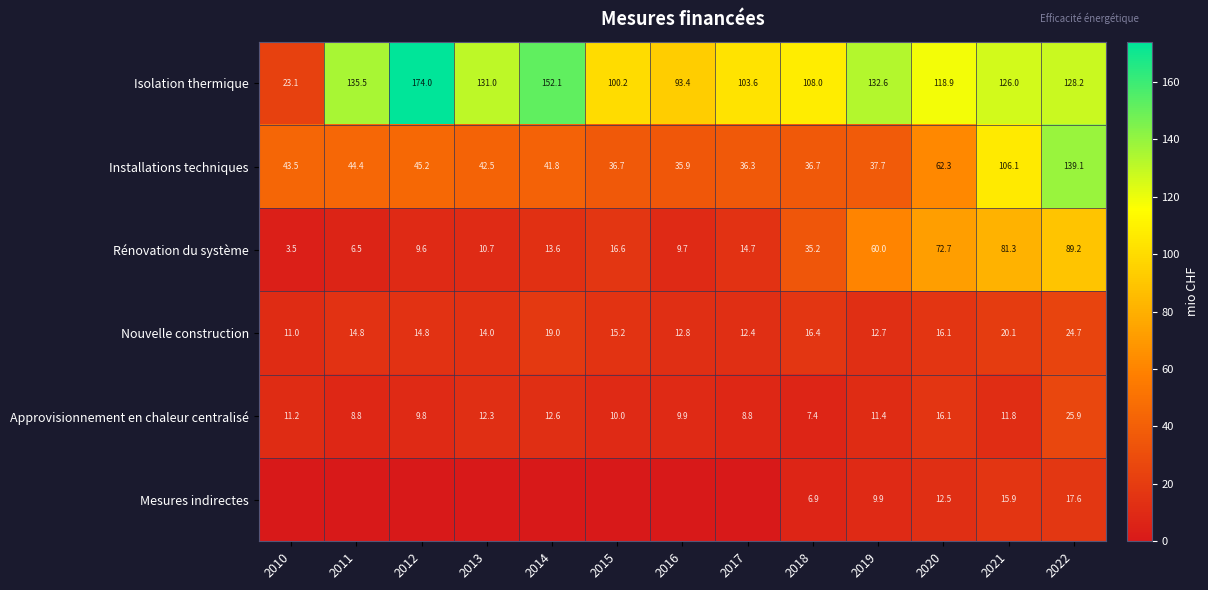

What is the difference between the second highest and second lowest values in the Installations techniques series?

69.8